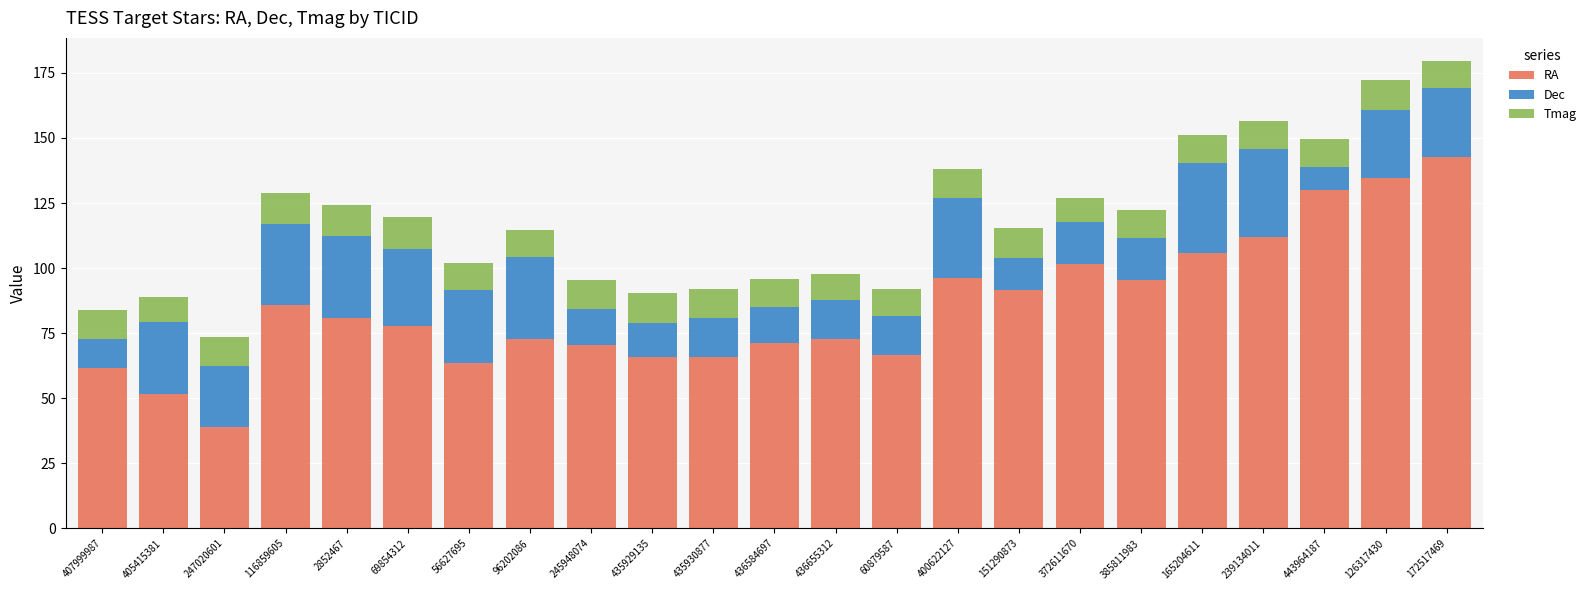

What is the total value across all series at 2852467?

124.1